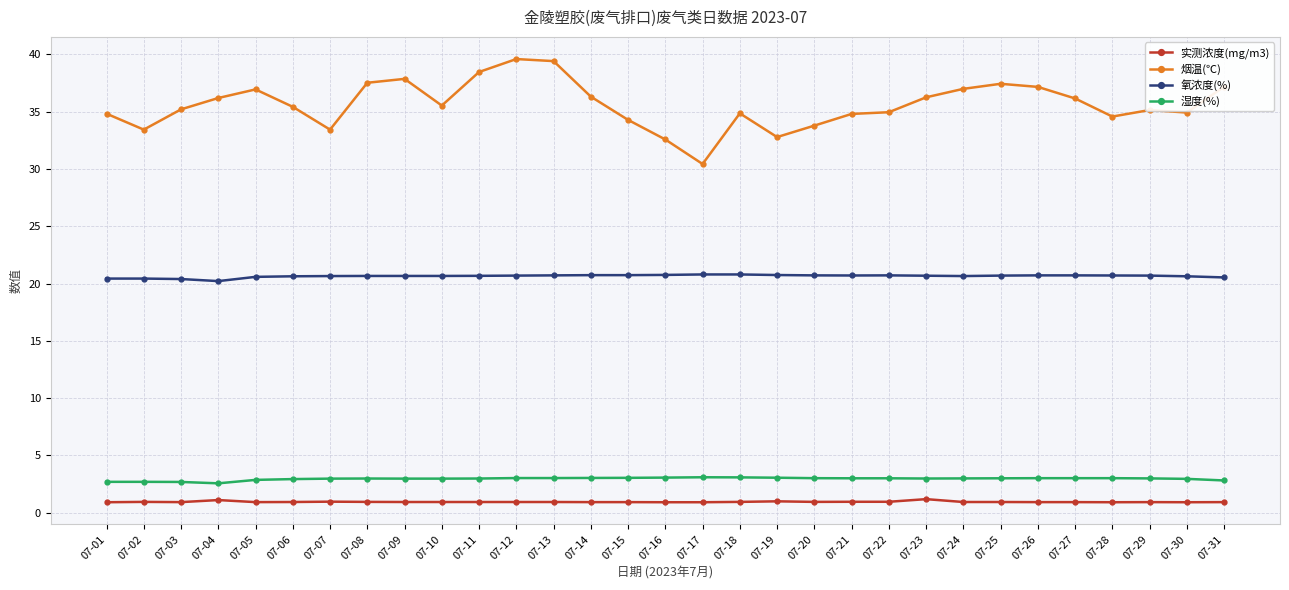

What is the difference between the highest and lowest values at 07-04?

35.1